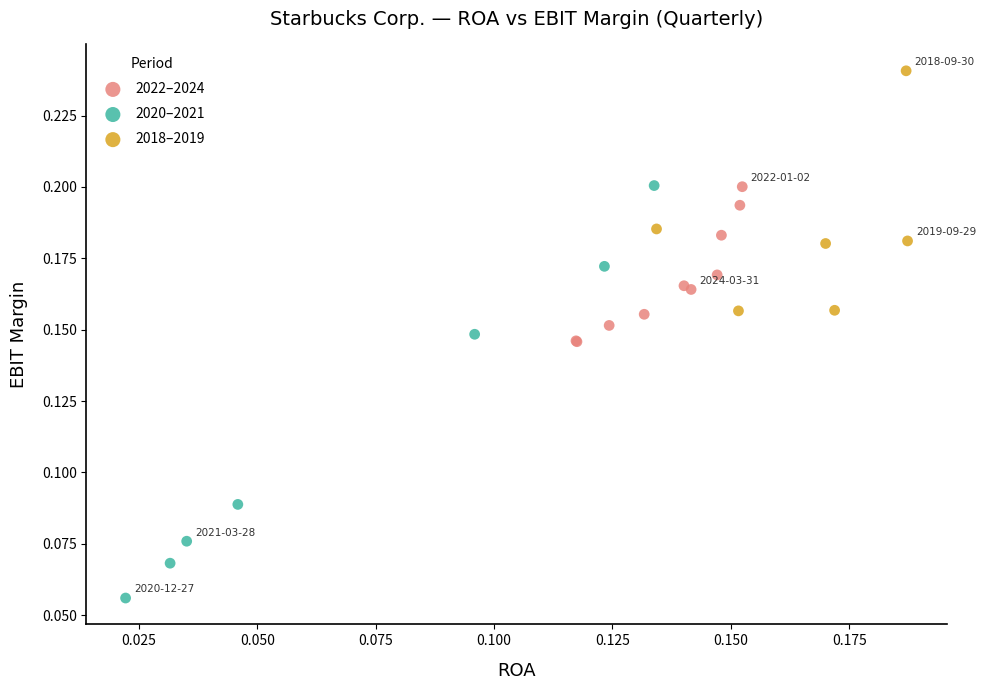

Which series has the largest Y range (max minus min)?

2020–2021